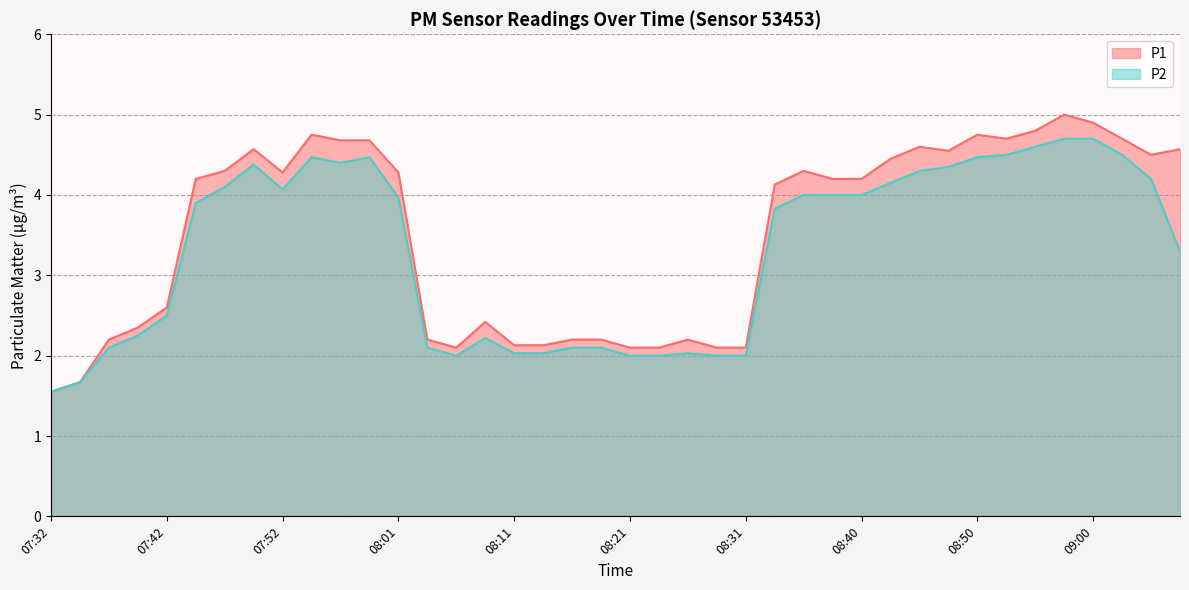

At which label does P2 reach its peak?

08:57